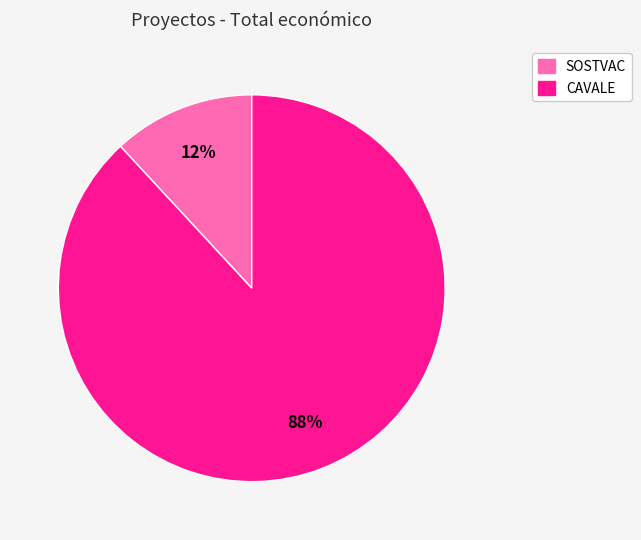

Is the sum of CAVALE and SOSTVAC greater than half?

Yes